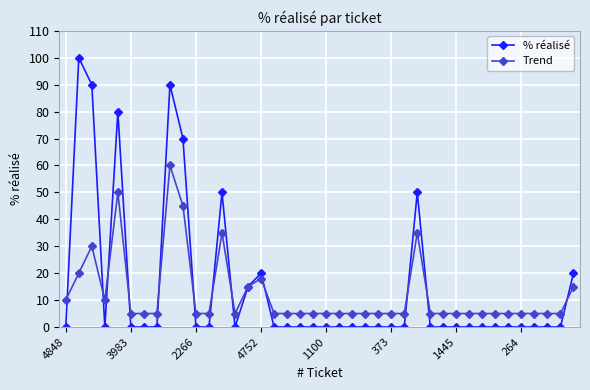

What is the value of the Trend point at the 22nd from the left?

5